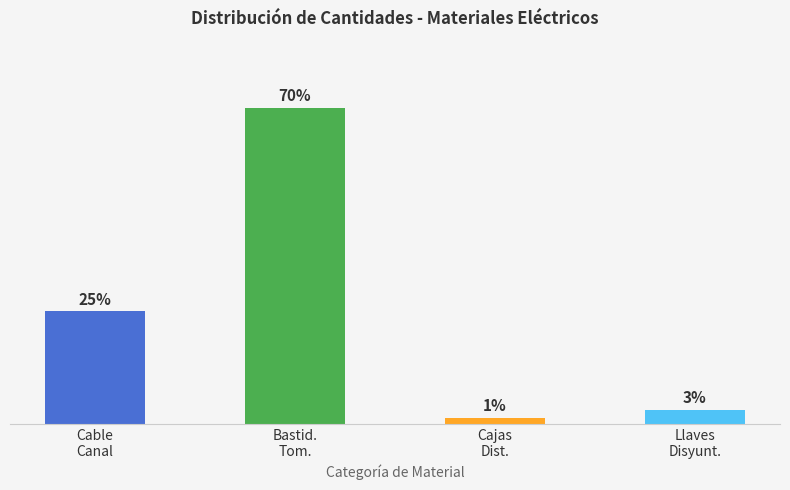

Rank the categories by value from highest to lowest.

Bastid.
Tom., Cable
Canal, Llaves
Disyunt., Cajas
Dist.